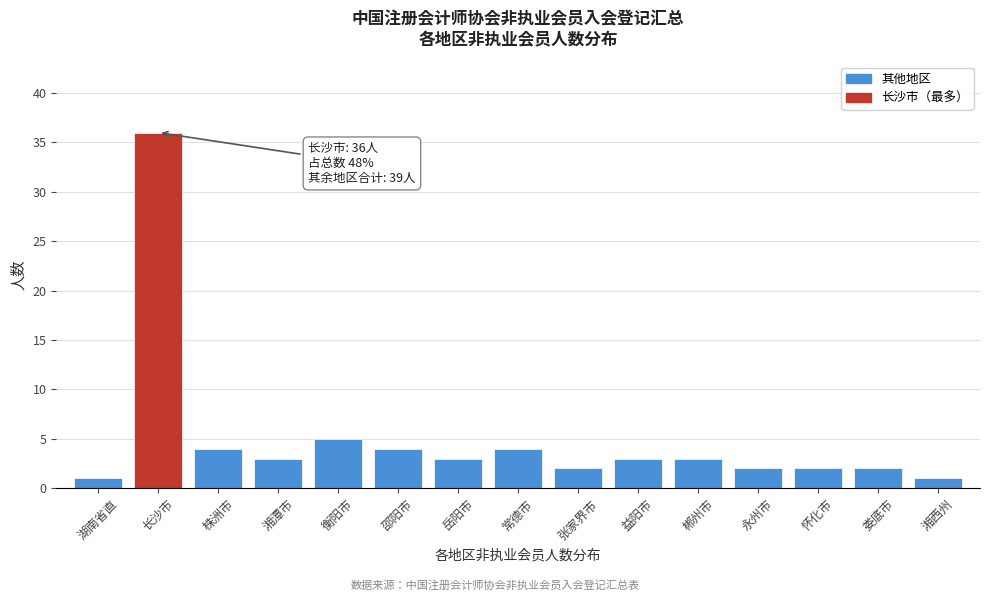

Reading left to right, transcribe all the data shown in this chart.

湖南省直=1	长沙市=36	株洲市=4	湘潭市=3	衡阳市=5	邵阳市=4	岳阳市=3	常德市=4	张家界市=2	益阳市=3	郴州市=3	永州市=2	怀化市=2	娄底市=2	湘西州=1